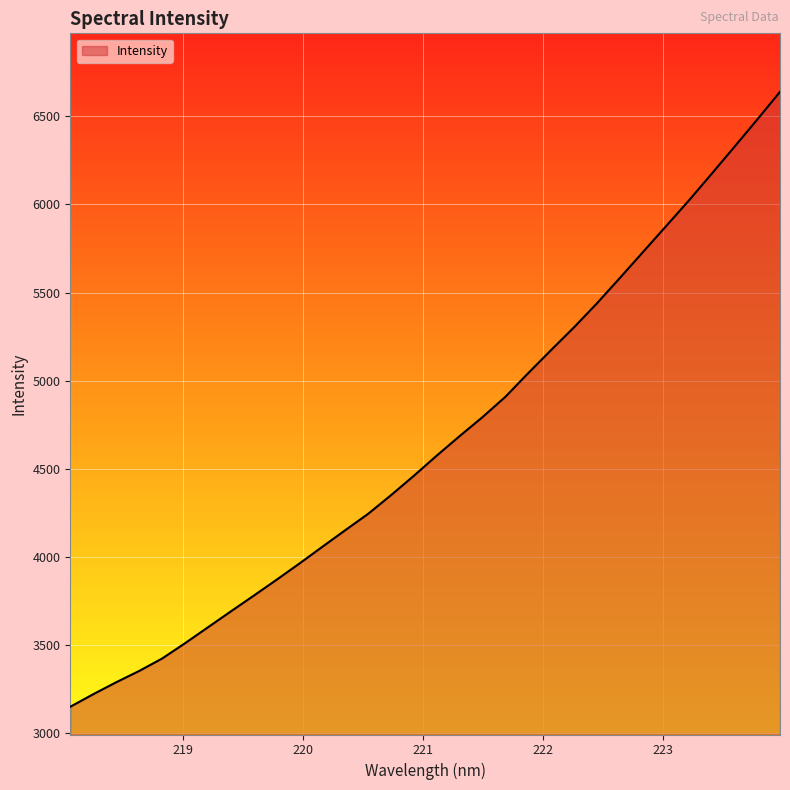

What is the maximum value shown in the chart?

6639.2